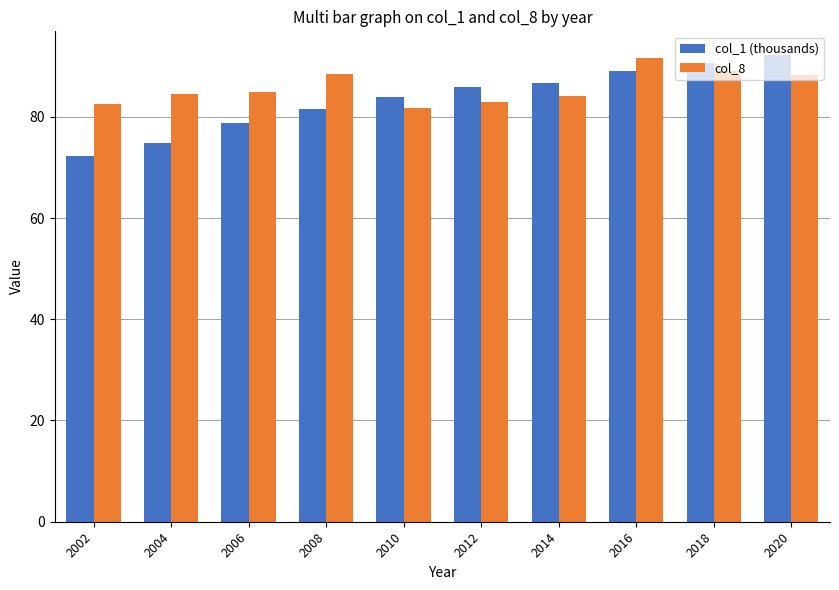

At 2020, list the series in order from largest to smallest.

col_1 (thousands), col_8